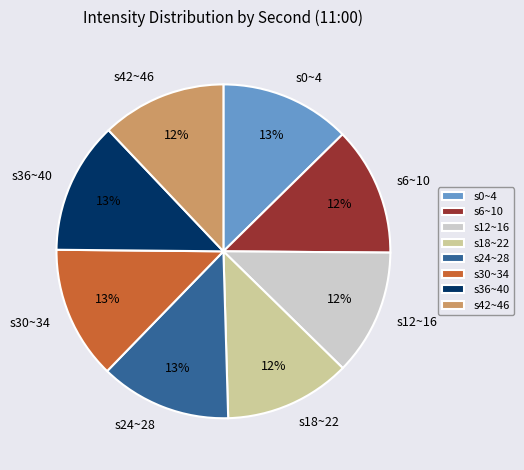

How many slices are in this pie chart?

8